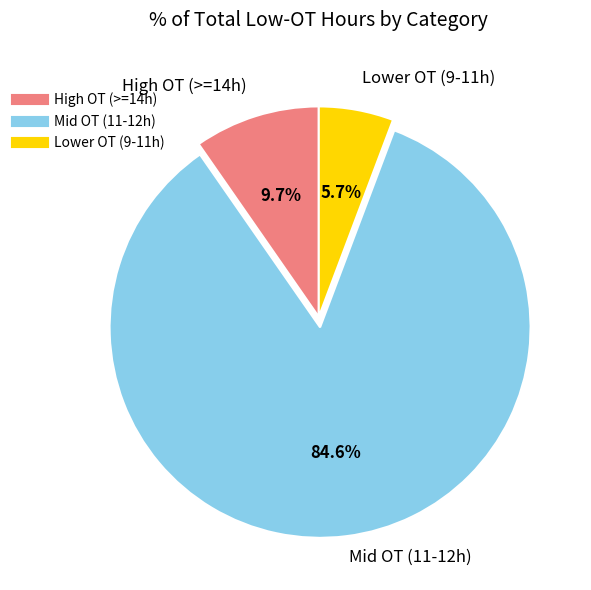

Is there a majority slice in this chart?

Yes